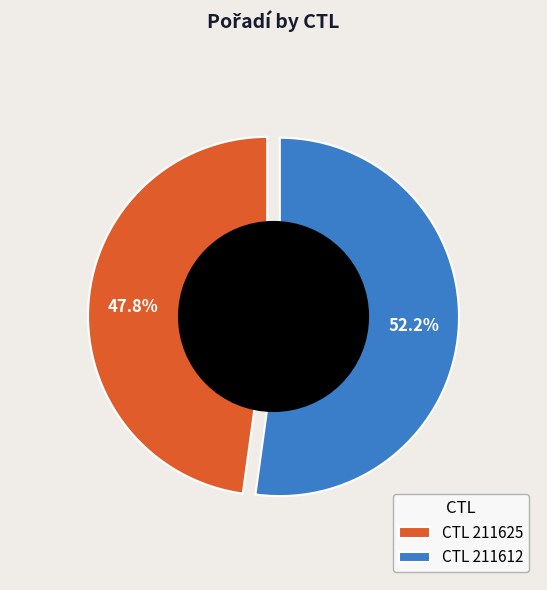

To the nearest percent, what percentage of the pie is 211612?

52%